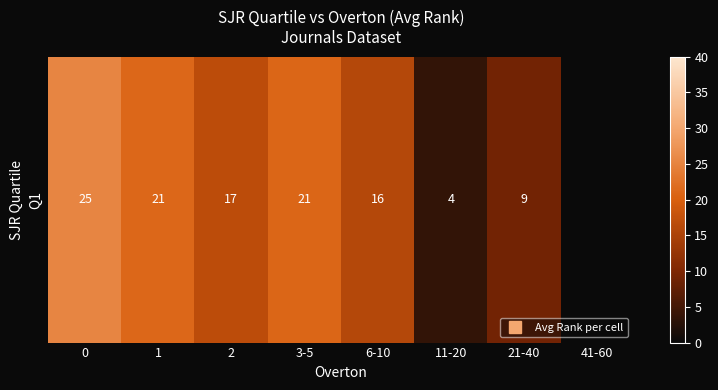

The value at 3-5 is 30.0. True or false?

False